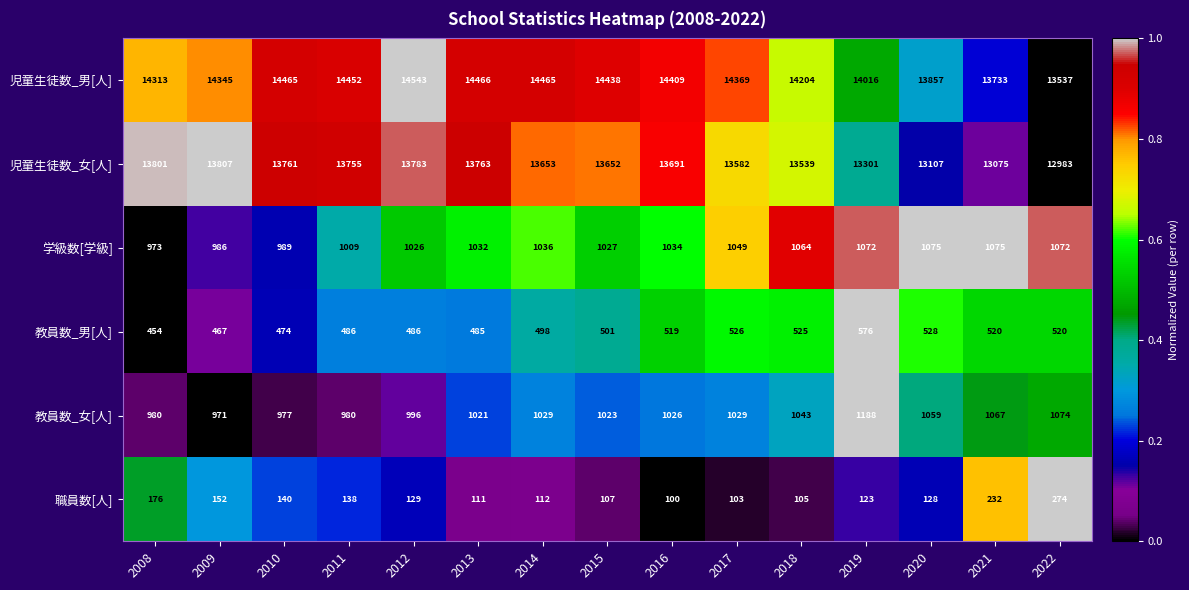

Which series has the largest total across all categories?

児童生徒数_男[人]